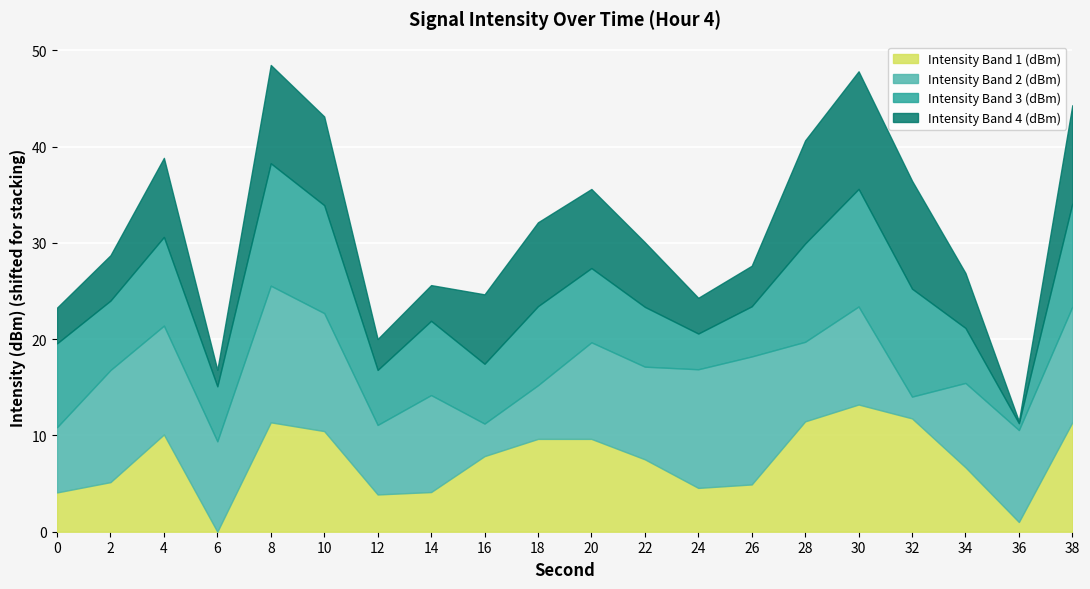

How many intersections are there between Intensity Band 1 (dBm) and Intensity Band 2 (dBm)?

4